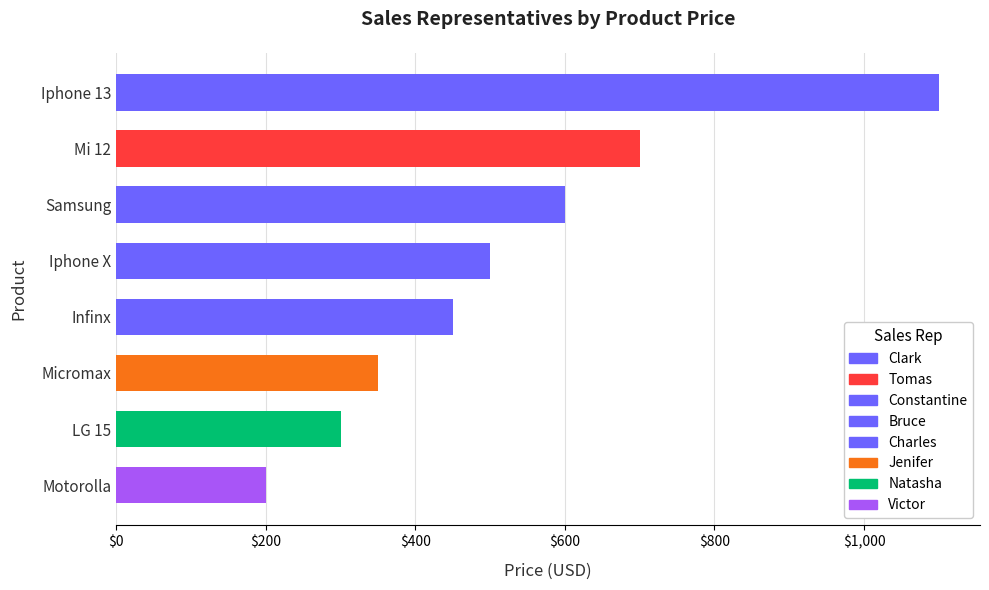

Does the chart contain stacked bars?

No